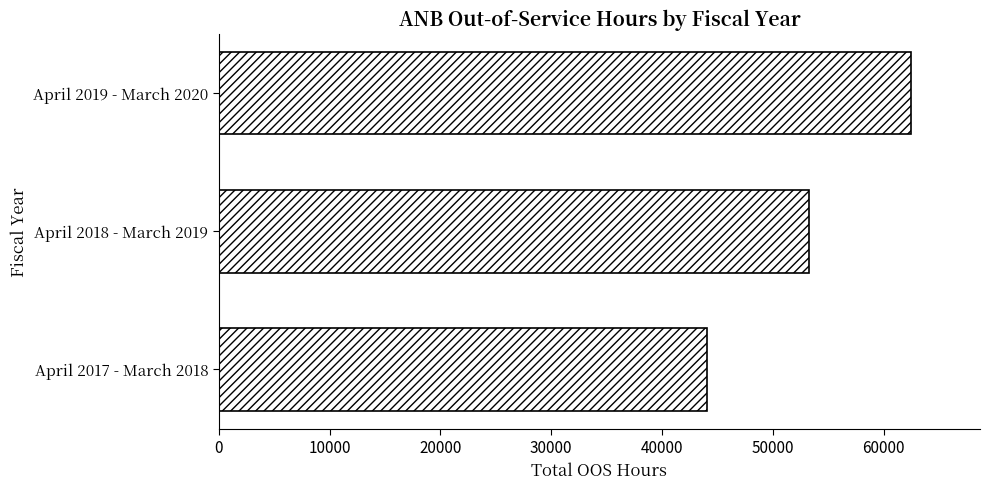

The chart shows a value of 66897.2 at April 2017 - March 2018. True or false?

False